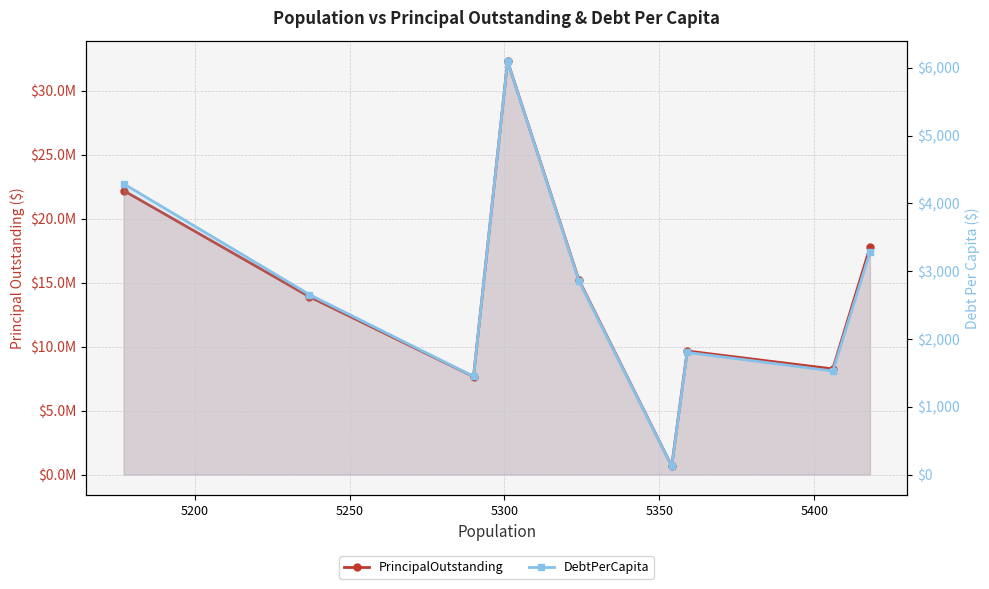

How many interior local peaks does the PrincipalOutstanding series have?

2